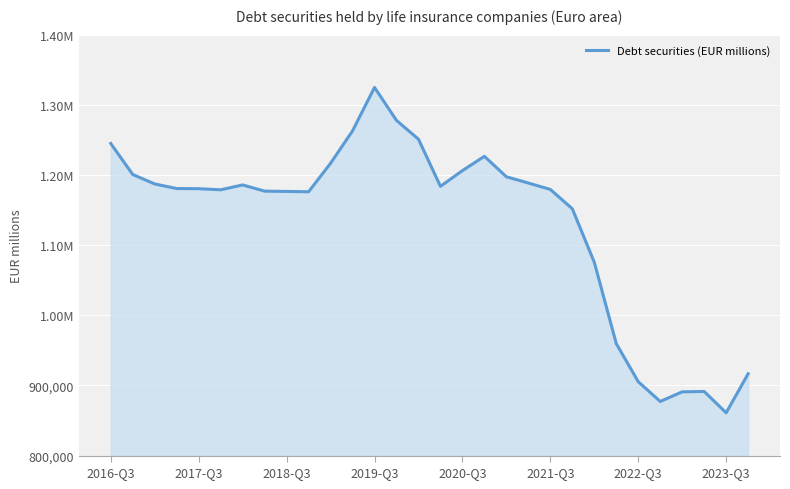

What is the maximum value shown in the chart?

1324780.3